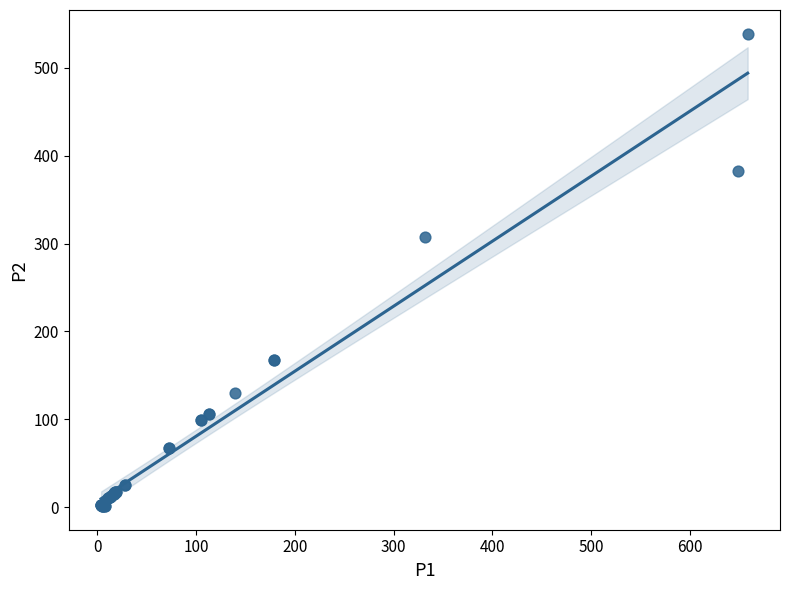

What Y value in the scatter plot is closest to 270?

307.4